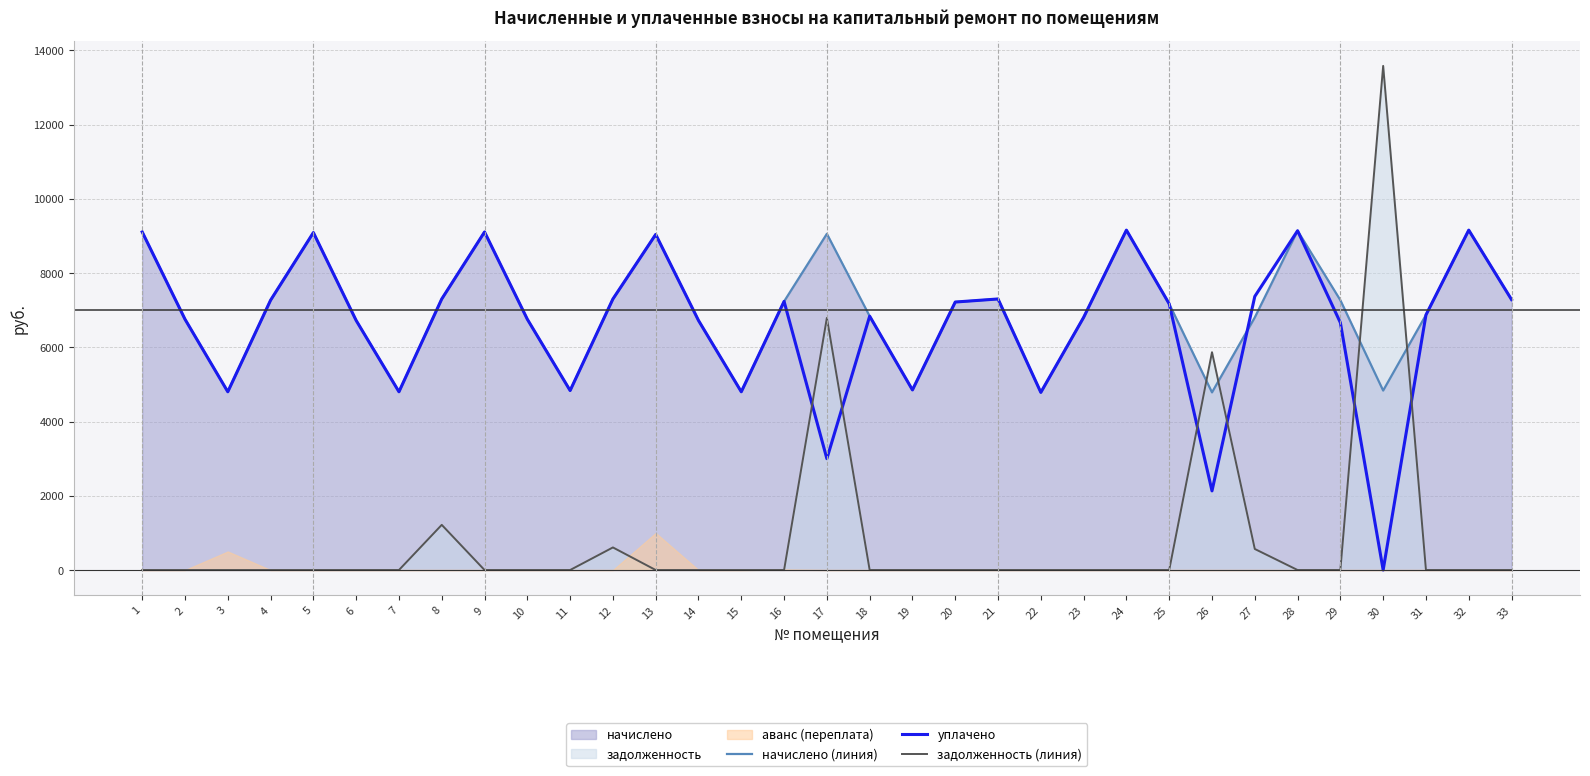

At which category does уплачено reach its first local peak?

5